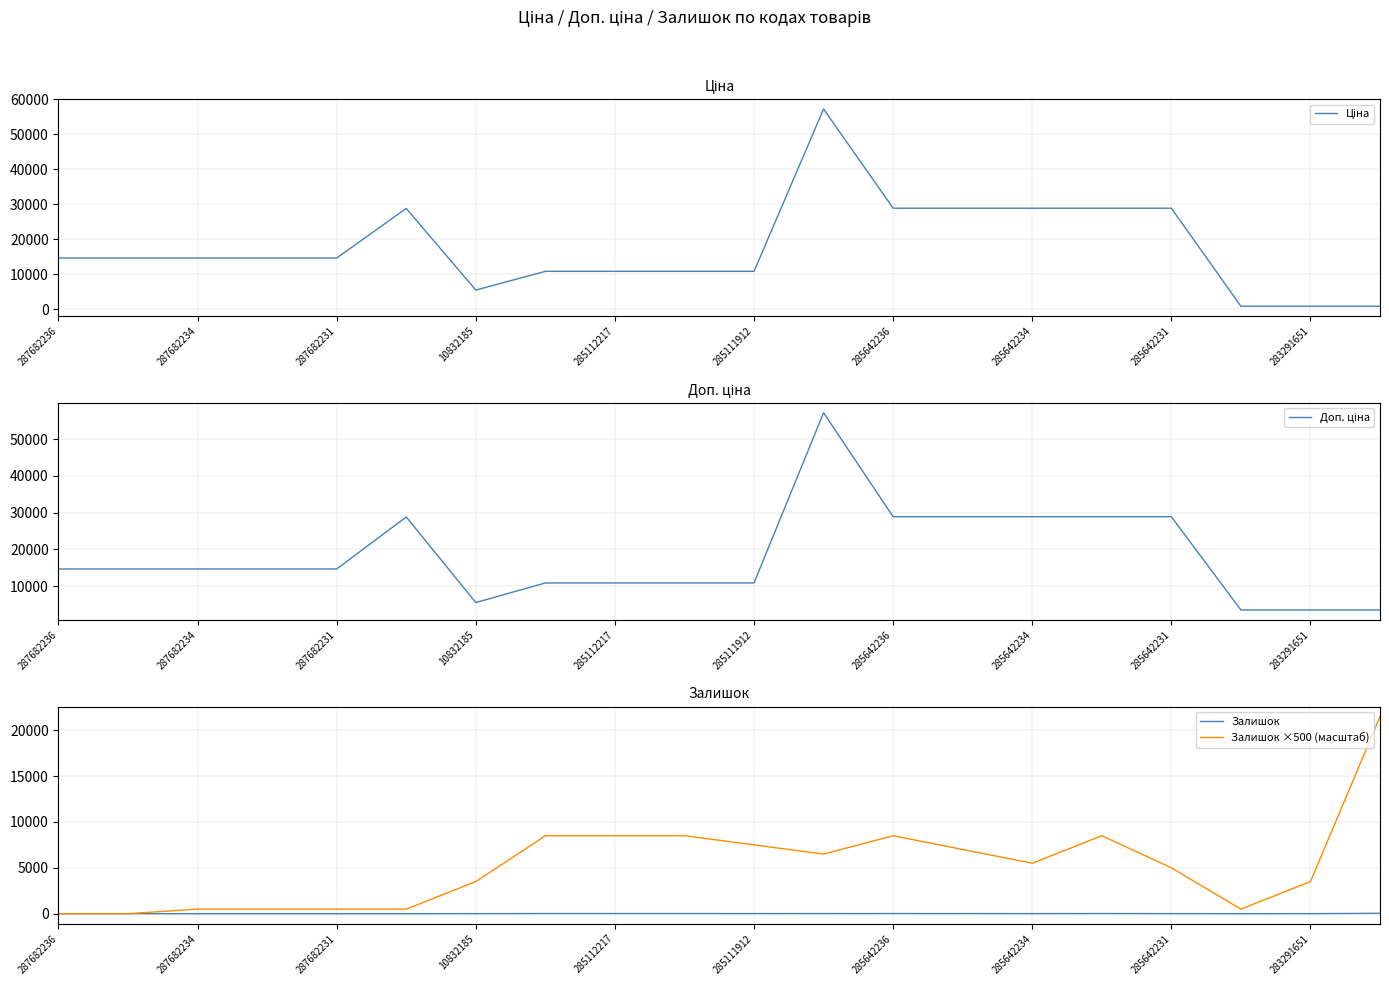

At how many categories does at least one series exceed 55267?

1